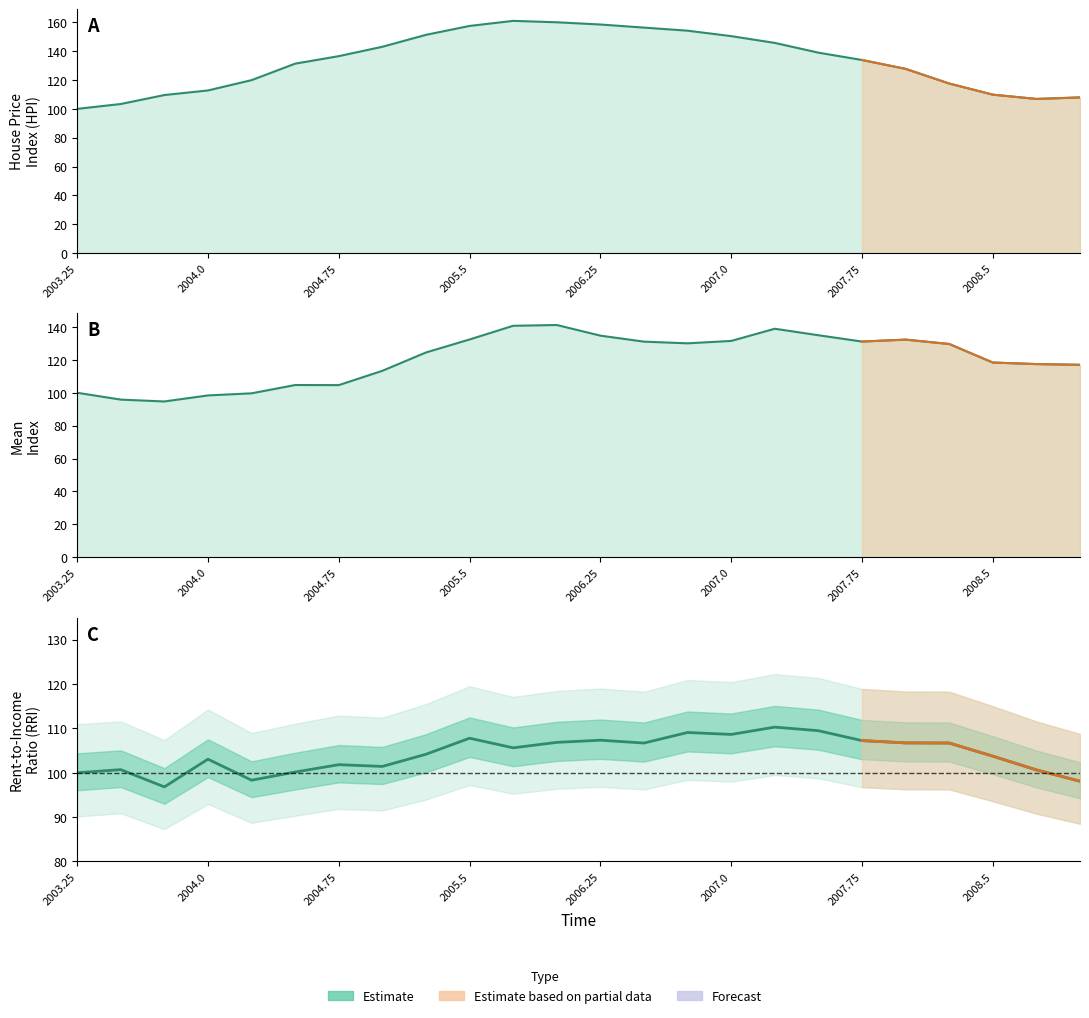

Is it true that the value at 2004.0 is 28.4?

False